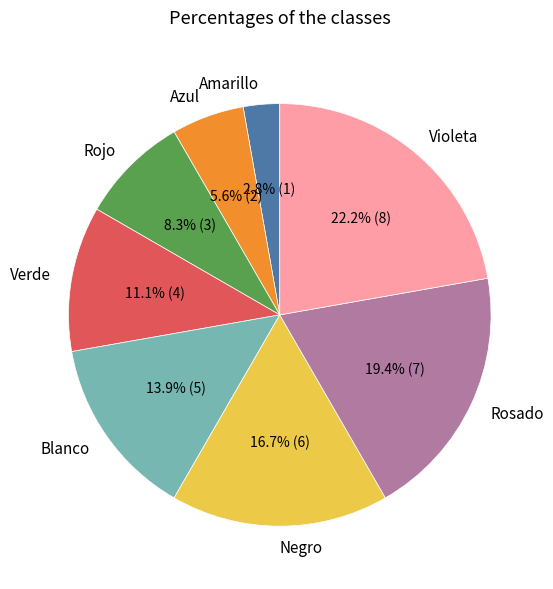

Approximately how many times larger is the value at Violeta compared to Blanco?

1.6